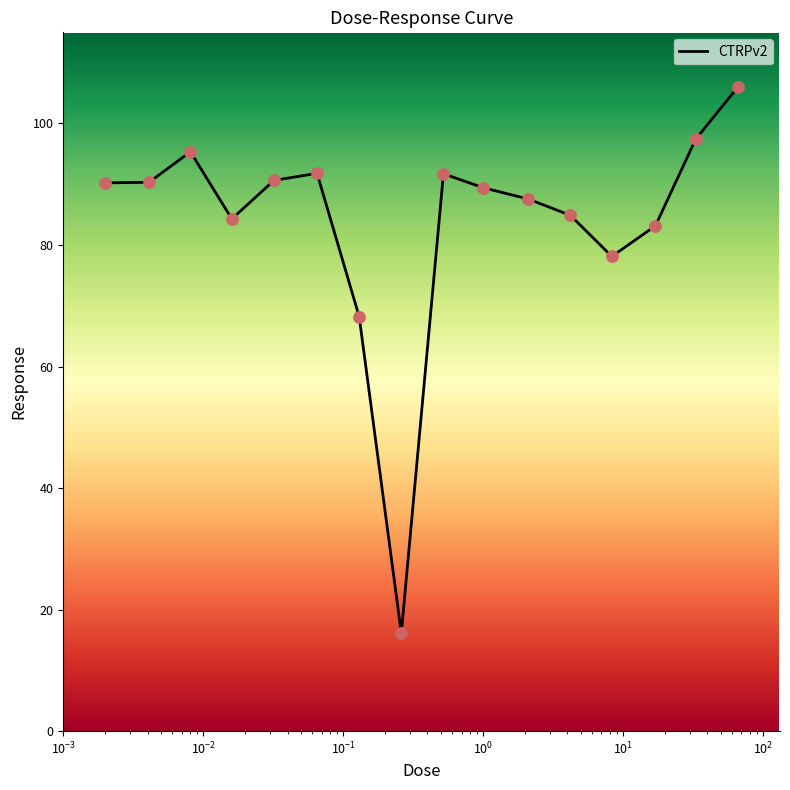

What is the smallest value displayed?

16.1